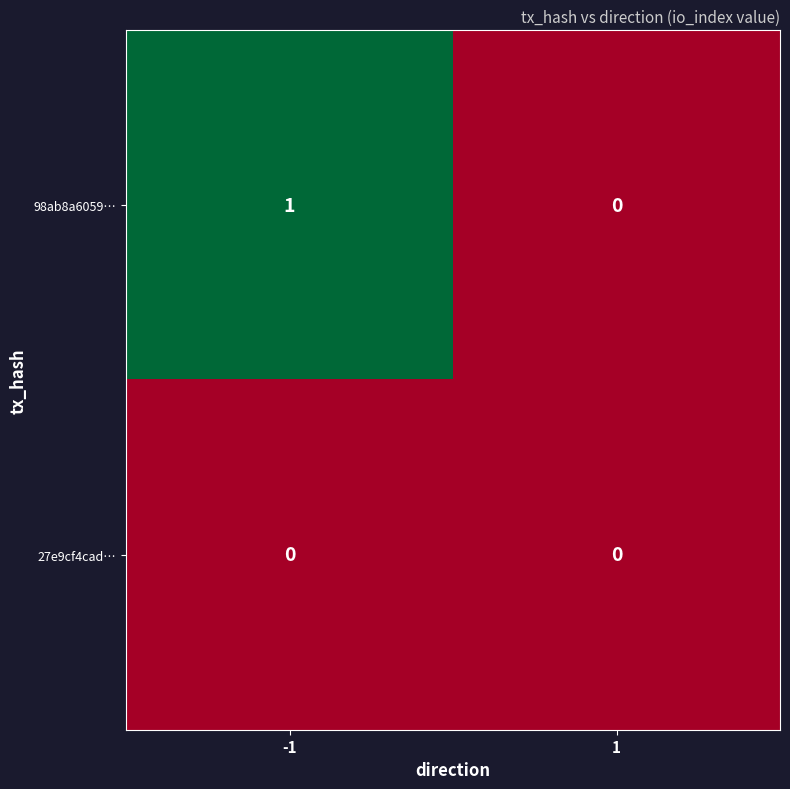

List the series in order of their overall mean, lowest first.

27e9cf4cad…, 98ab8a6059…